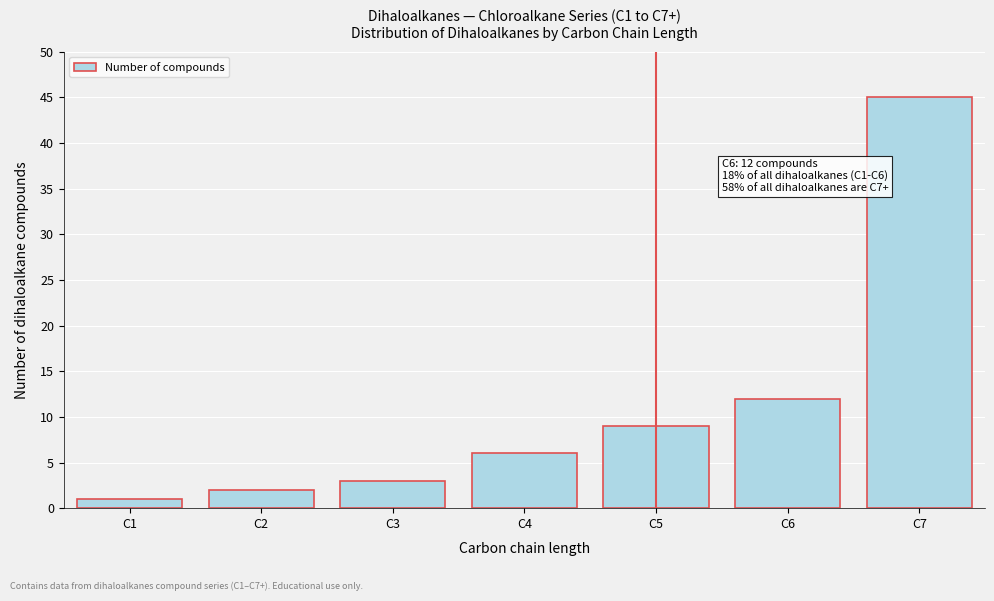

Reading right to left, what are all the values shown in this chart?

45	12	9	6	3	2	1